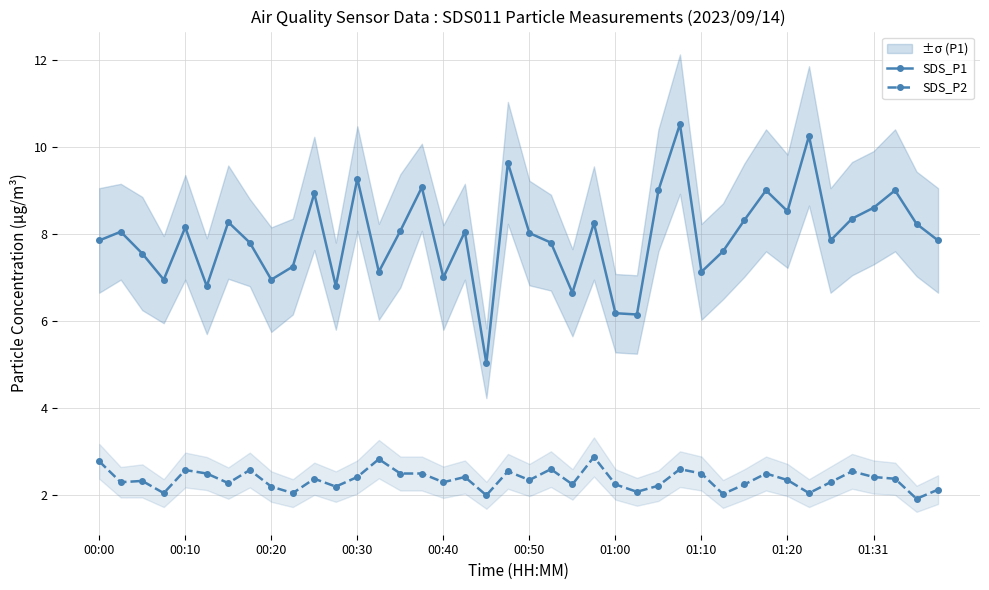

What is the difference between the highest and lowest values at 00:00?

5.1